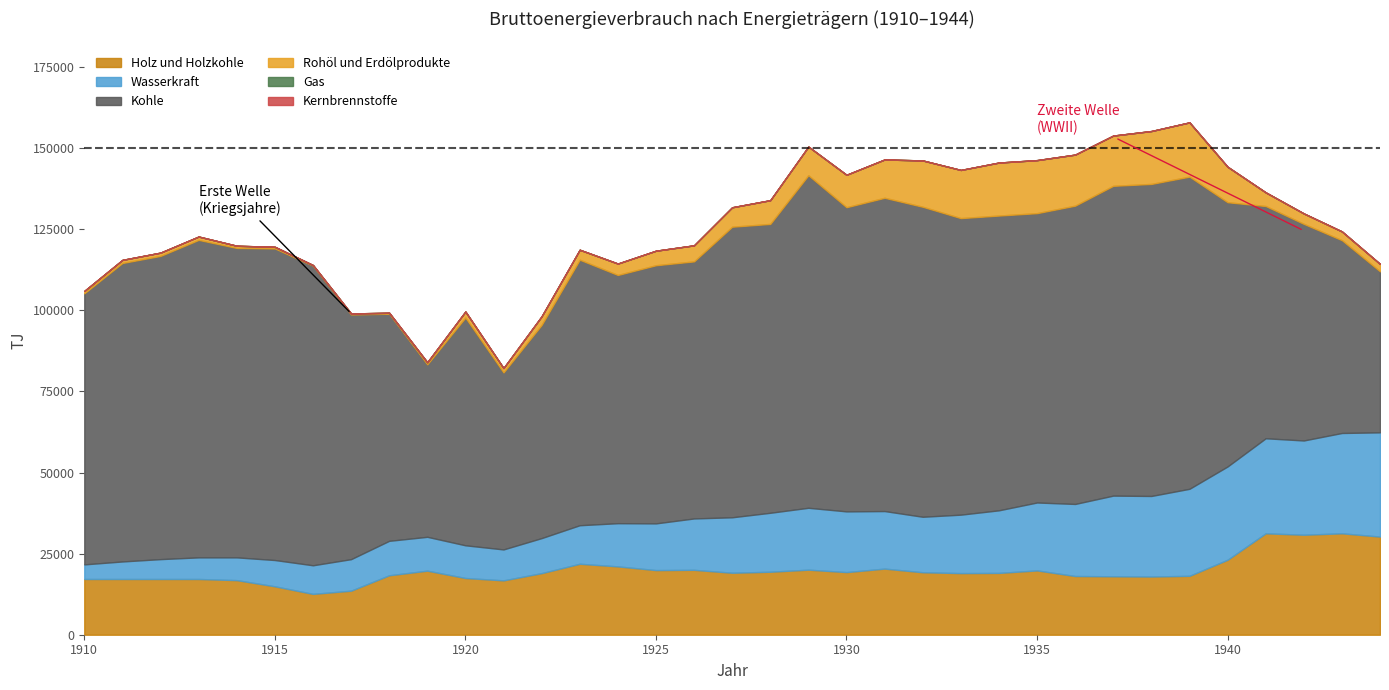

How many distinct data groups are displayed?

6